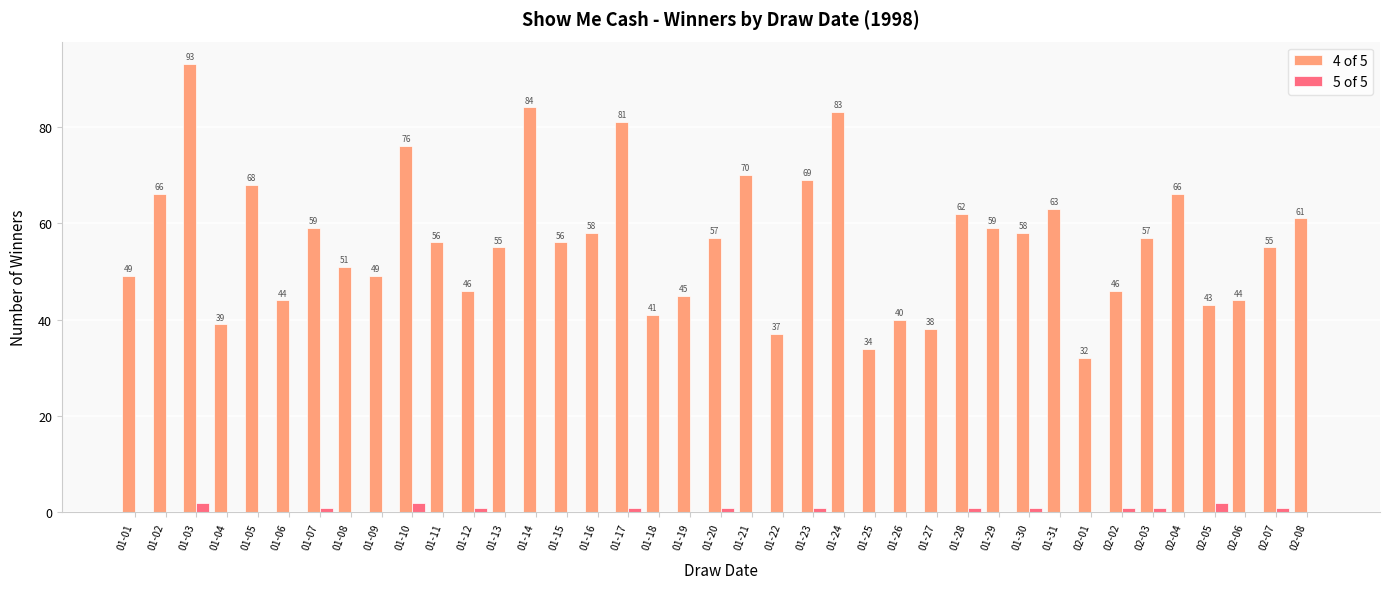

What is the total value across all series at 01-29?

59